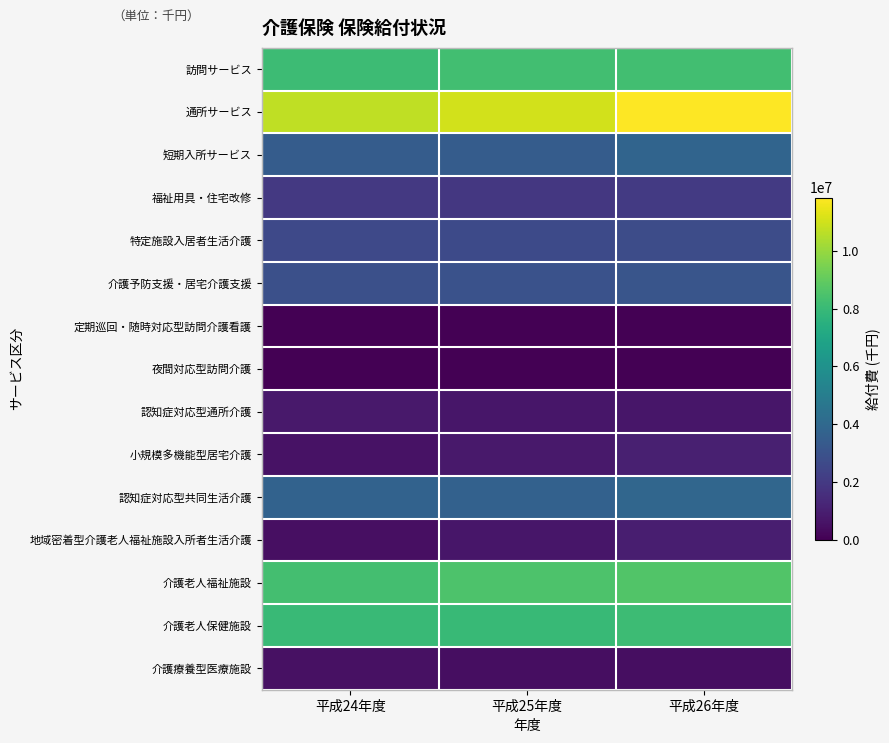

Reading left to right, list all the values displayed in this chart.

訪問サービス: 平成24年度=8132199	平成25年度=8242597	平成26年度=8268295
通所サービス: 平成24年度=10716064	平成25年度=11029897	平成26年度=11839355
短期入所サービス: 平成24年度=3467746	平成25年度=3443928	平成26年度=3822358
福祉用具・住宅改修: 平成24年度=1957250	平成25年度=1939171	平成26年度=1988890
特定施設入居者生活介護: 平成24年度=2621462	平成25年度=2669487	平成26年度=2766414
介護予防支援・居宅介護支援: 平成24年度=2868172	平成25年度=2987307	平成26年度=3119402
定期巡回・随時対応型訪問介護看護: 平成24年度=0	平成25年度=0	平成26年度=3622
夜間対応型訪問介護: 平成24年度=22140	平成25年度=17395	平成26年度=17643
認知症対応型通所介護: 平成24年度=795998	平成25年度=732492	平成26年度=696143
小規模多機能型居宅介護: 平成24年度=581776	平成25年度=788447	平成26年度=1051467
認知症対応型共同生活介護: 平成24年度=3720320	平成25年度=3690914	平成26年度=3893460
地域密着型介護老人福祉施設入所者生活介護: 平成24年度=495216	平成25年度=739882	平成26年度=976014
介護老人福祉施設: 平成24年度=8321027	平成25年度=8519279	平成26年度=8613124
介護老人保健施設: 平成24年度=8009098	平成25年度=7968079	平成26年度=8117672
介護療養型医療施設: 平成24年度=516321	平成25年度=458262	平成26年度=426620